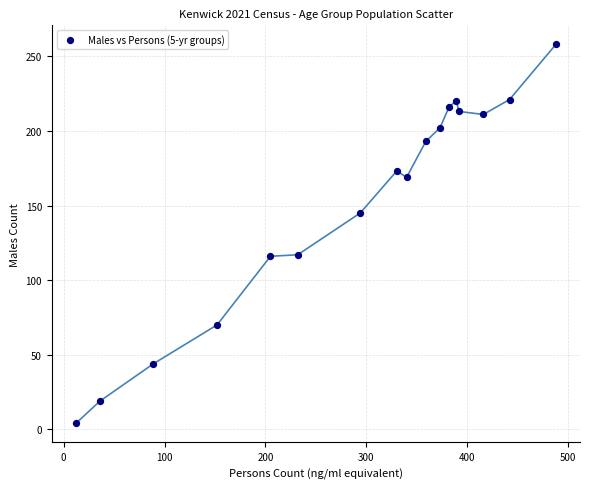

What is the range of X values (max minus min)?

476